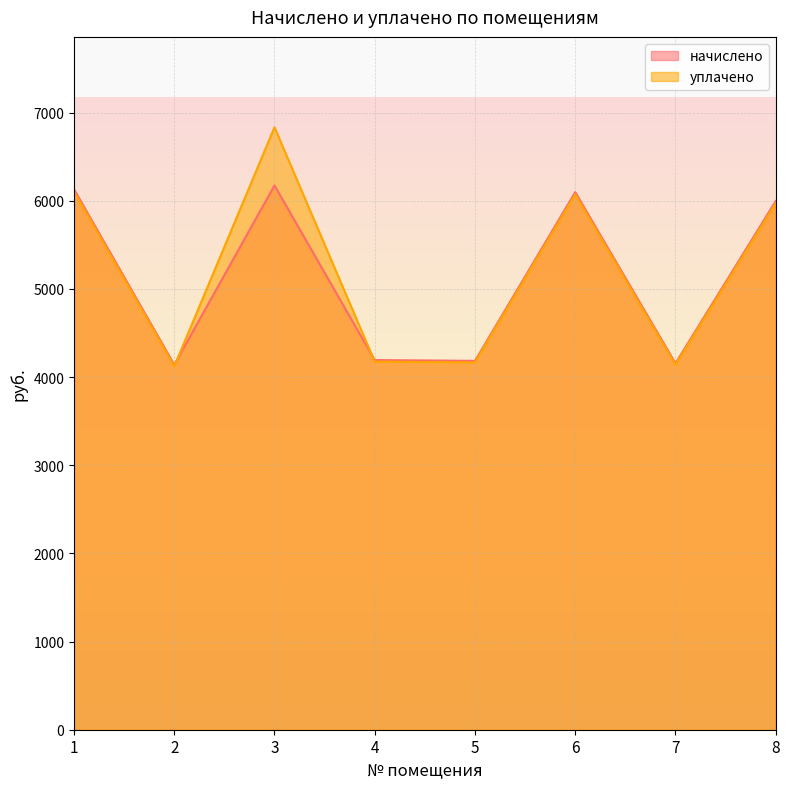

What is the spread (max minus min) of values at 8?

25.6